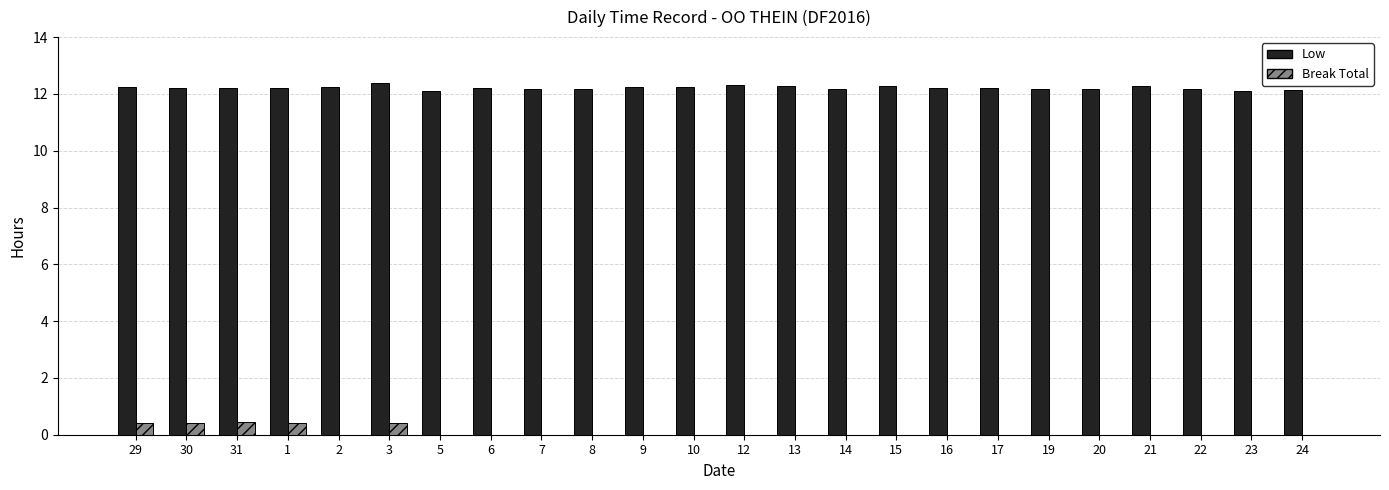

Is it true that Low equals 17.1 at 16?

False